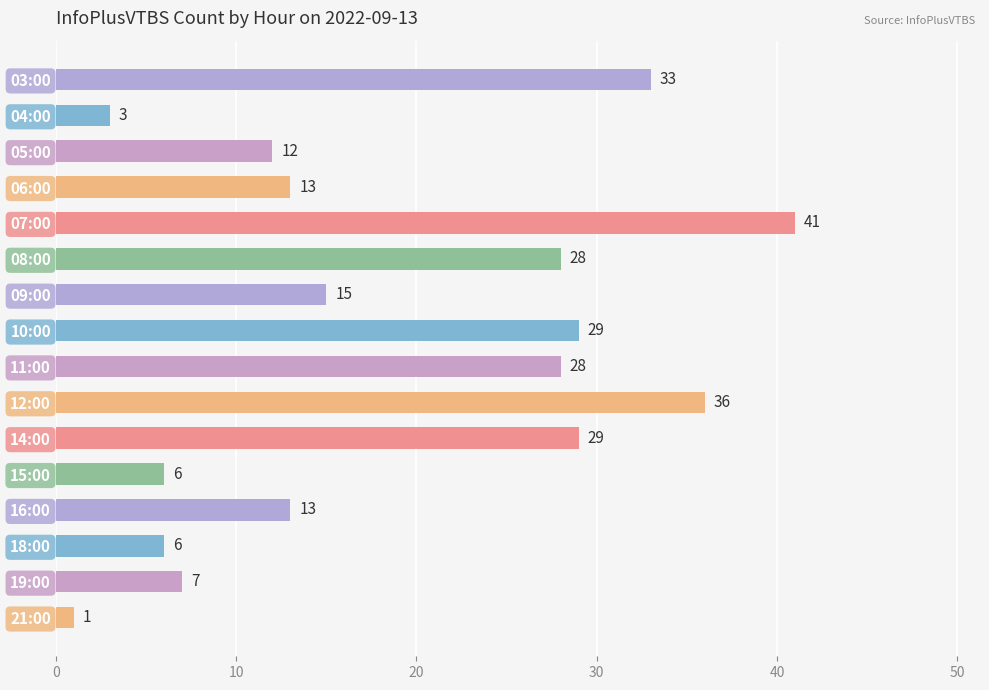

Is it true that the value at 10:00 is 48?

False